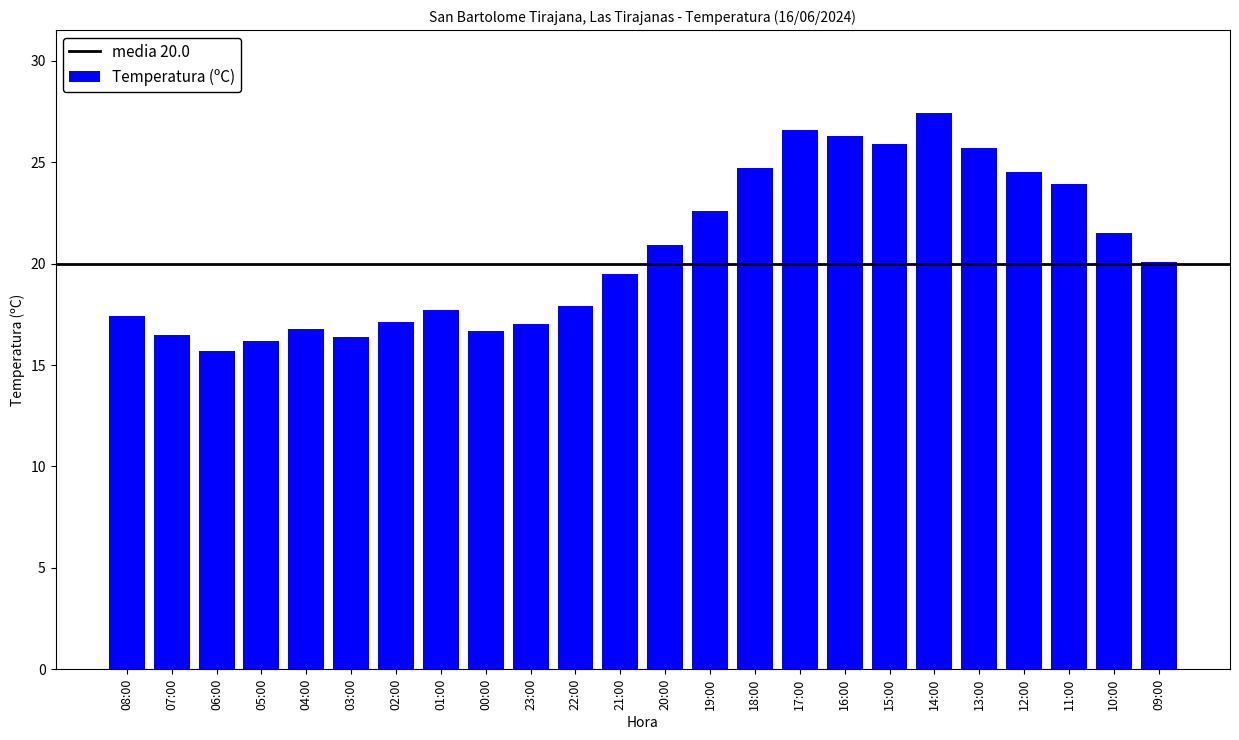

Approximately how many times larger is the value at 16:00 compared to 12:00?

1.1